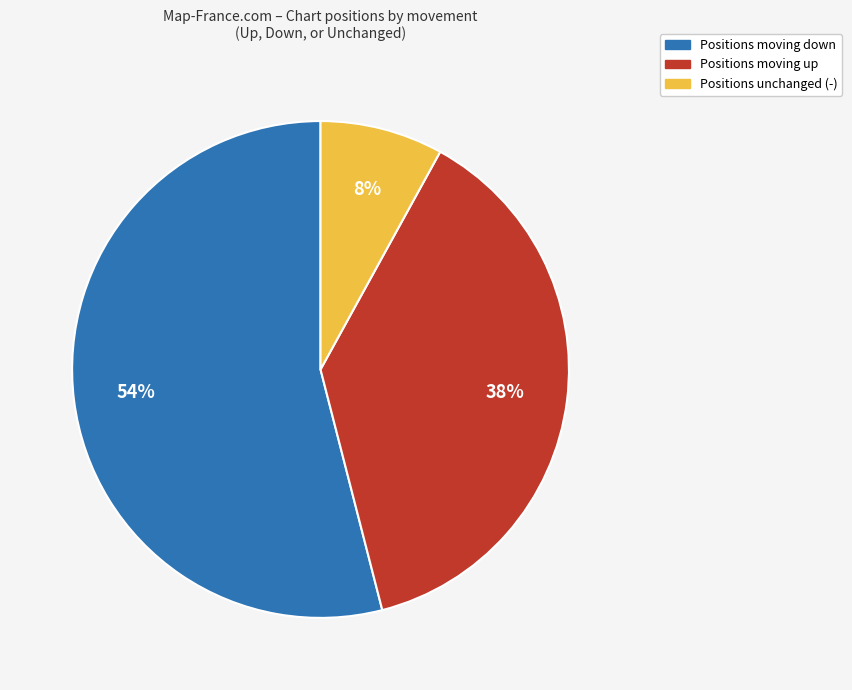

Does any single category account for the majority?

Yes